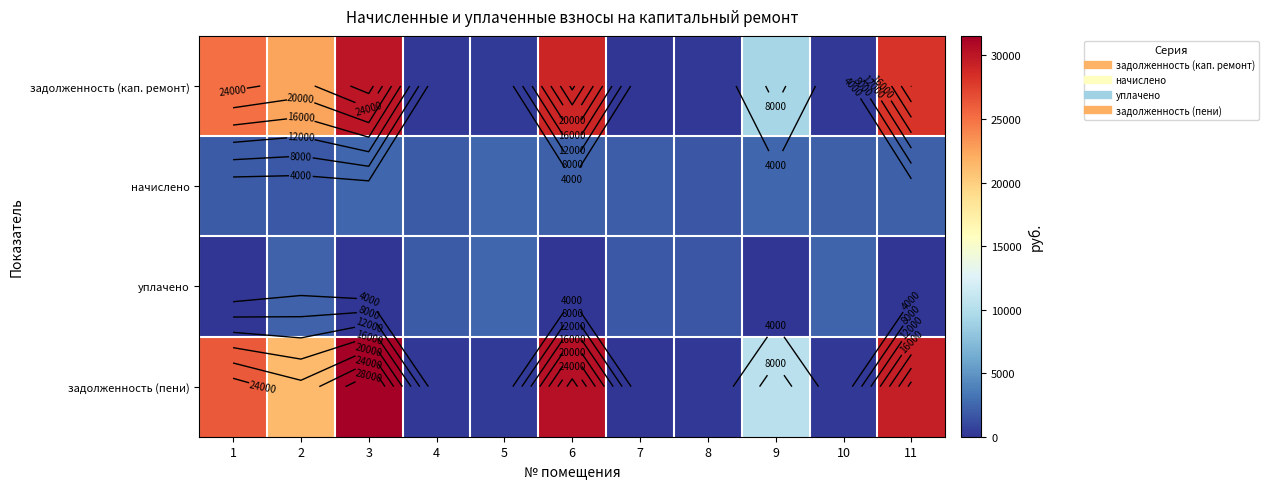

How many series are shown in this chart?

4